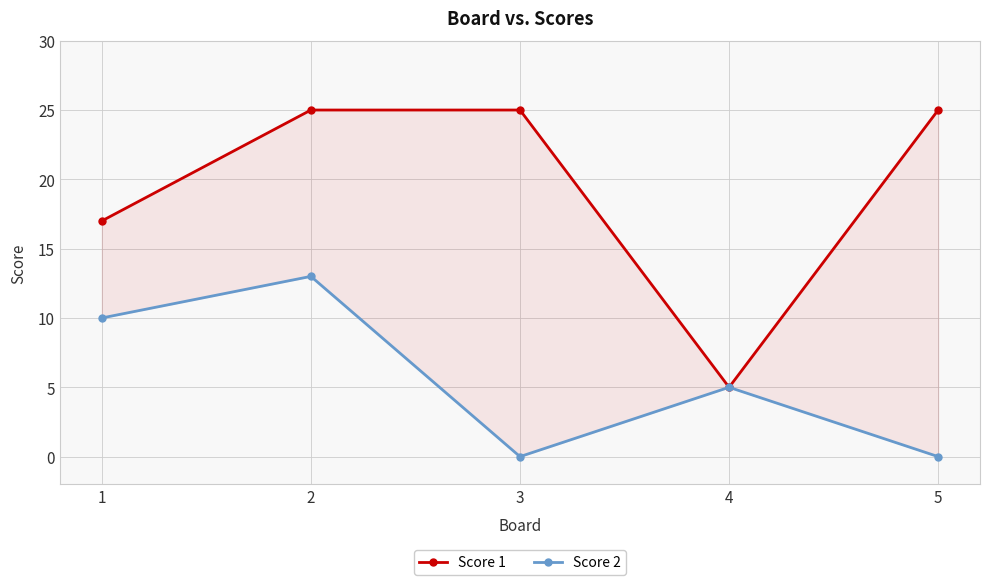

How many Score 1 values are between 17 and 25?

4